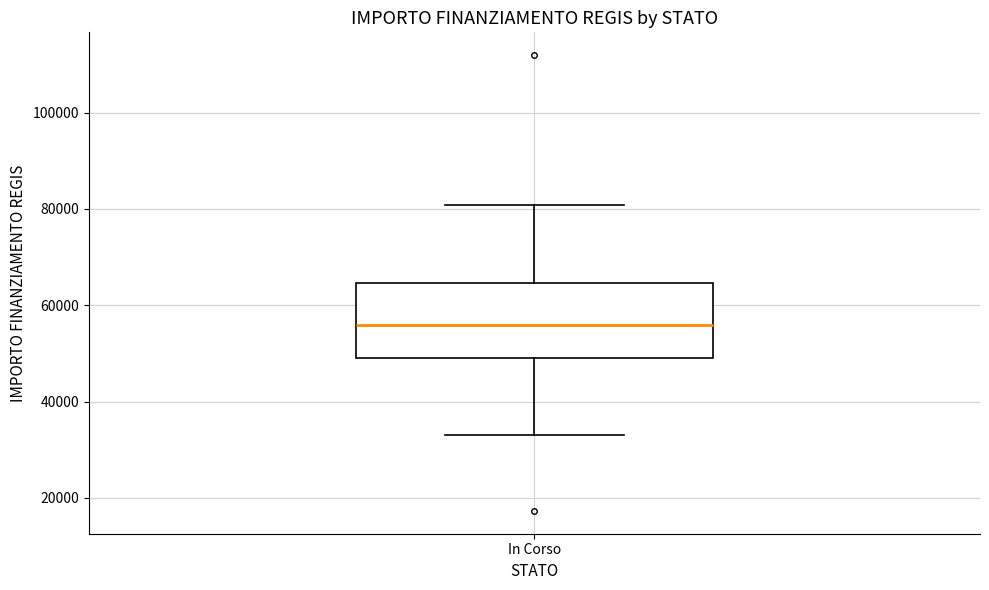

Where is the upper edge of the box for In Corso on the y-axis? The values are not printed on the chart, so give them approximately, as read against the axis.

64000